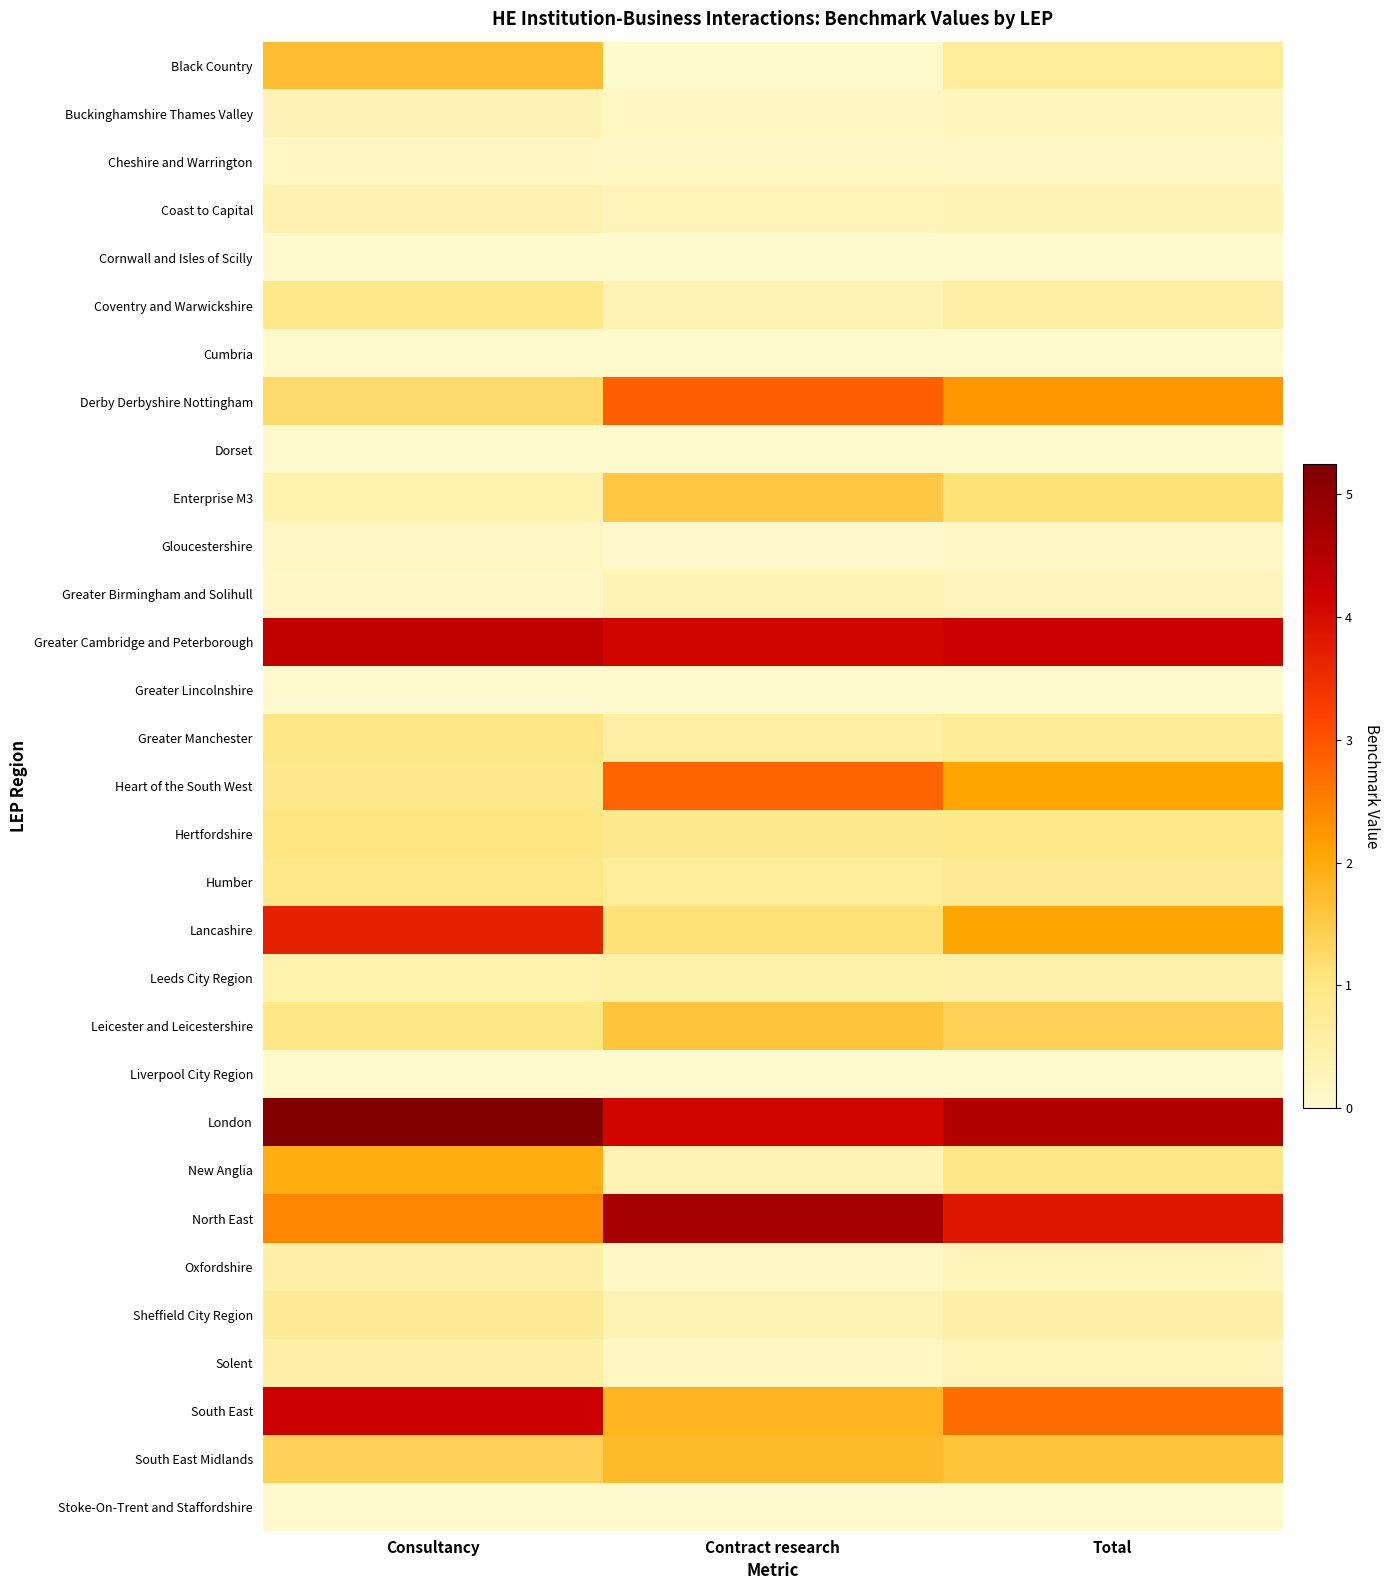

Reading left to right, extract all data points from this chart.

Black Country: Consultancy=1.7	Contract research=0.0	Total=0.7
Buckinghamshire Thames Valley: Consultancy=0.3	Contract research=0.2	Total=0.2
Cheshire and Warrington: Consultancy=0.1	Contract research=0.1	Total=0.1
Coast to Capital: Consultancy=0.4	Contract research=0.3	Total=0.3
Cornwall and Isles of Scilly: Consultancy=0.0	Contract research=0.0	Total=0.0
Coventry and Warwickshire: Consultancy=0.9	Contract research=0.3	Total=0.6
Cumbria: Consultancy=0.0	Contract research=0.0	Total=0.0
Derby Derbyshire Nottingham: Consultancy=1.2	Contract research=2.9	Total=2.2
Dorset: Consultancy=0.0	Contract research=0.0	Total=0.0
Enterprise M3: Consultancy=0.4	Contract research=1.5	Total=1.1
Gloucestershire: Consultancy=0.1	Contract research=0.1	Total=0.1
Greater Birmingham and Solihull: Consultancy=0.1	Contract research=0.3	Total=0.2
Greater Cambridge and Peterborough: Consultancy=4.3	Contract research=4.1	Total=4.2
Greater Lincolnshire: Consultancy=0.0	Contract research=0.0	Total=0.0
Greater Manchester: Consultancy=1.0	Contract research=0.6	Total=0.7
Heart of the South West: Consultancy=0.9	Contract research=2.8	Total=2.1
Hertfordshire: Consultancy=1.0	Contract research=0.8	Total=0.9
Humber: Consultancy=0.9	Contract research=0.7	Total=0.8
Lancashire: Consultancy=3.7	Contract research=1.1	Total=2.1
Leeds City Region: Consultancy=0.4	Contract research=0.5	Total=0.5
Leicester and Leicestershire: Consultancy=1.0	Contract research=1.6	Total=1.4
Liverpool City Region: Consultancy=0.0	Contract research=0.0	Total=0.0
London: Consultancy=5.2	Contract research=4.1	Total=4.5
New Anglia: Consultancy=2.0	Contract research=0.3	Total=1.0
North East: Consultancy=2.4	Contract research=4.7	Total=3.8
Oxfordshire: Consultancy=0.5	Contract research=0.1	Total=0.3
Sheffield City Region: Consultancy=0.8	Contract research=0.3	Total=0.5
Solent: Consultancy=0.5	Contract research=0.2	Total=0.3
South East: Consultancy=4.2	Contract research=1.8	Total=2.7
South East Midlands: Consultancy=1.4	Contract research=1.8	Total=1.6
Stoke-On-Trent and Staffordshire: Consultancy=0.0	Contract research=0.0	Total=0.0